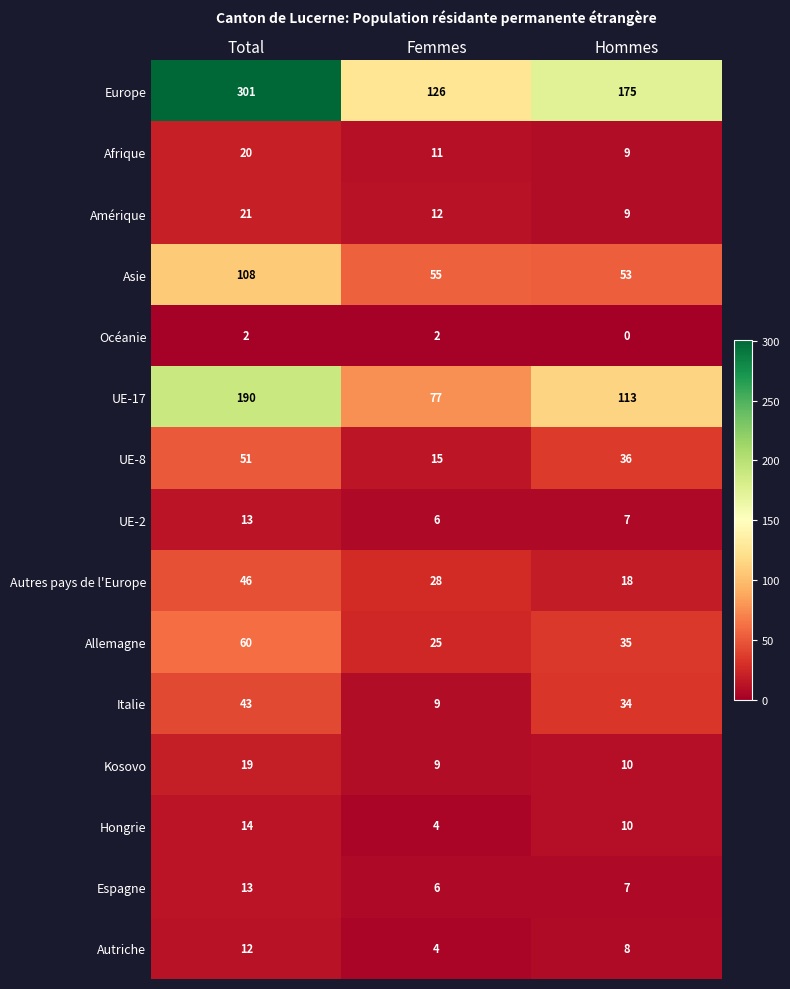

Where is Autriche nearest to the value 8?

Hommes